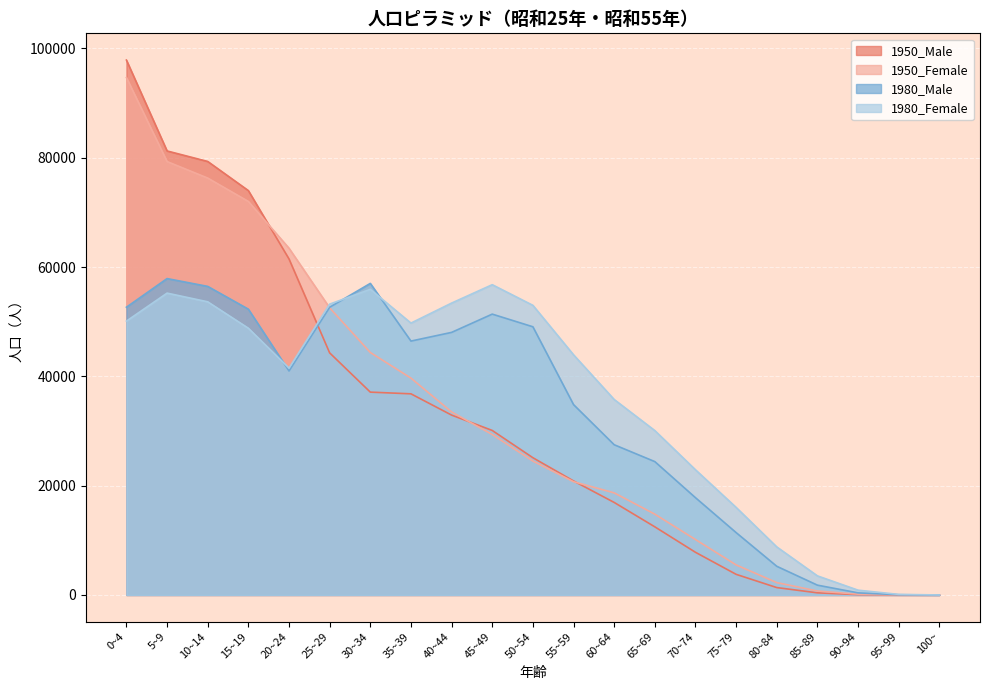

Between which two adjacent categories do 1980_Female and 1950_Female first intersect?

20~24 and 25~29